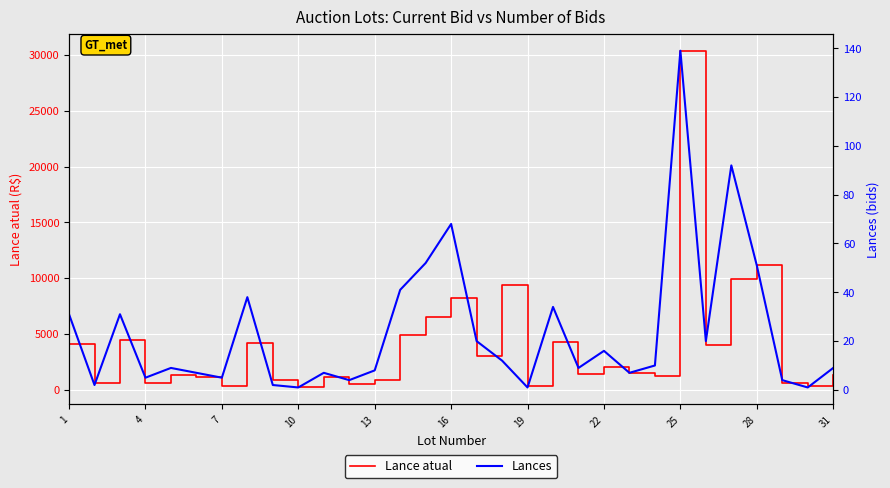

Does the chart display data point markers on the line(s)?

No